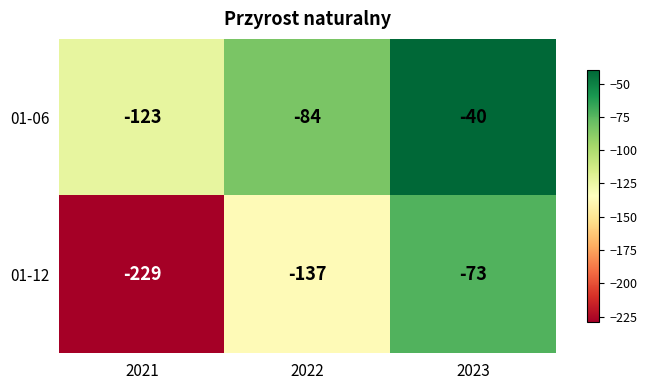

At which category does the chart reach its minimum across all series?

2021